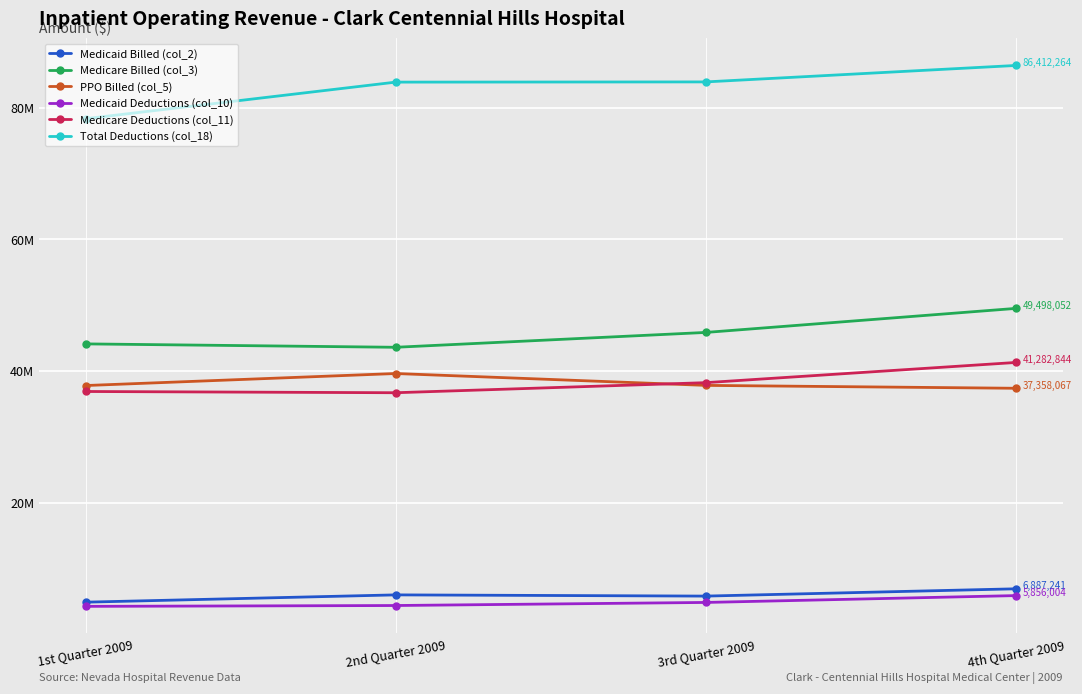

Reading left to right, transcribe all the data shown in this chart.

Medicaid Billed (col_2): 1st Quarter 2009=4854973	2nd Quarter 2009=5963262	3rd Quarter 2009=5778934	4th Quarter 2009=6887241
Medicare Billed (col_3): 1st Quarter 2009=44102971	2nd Quarter 2009=43586882	3rd Quarter 2009=45844070	4th Quarter 2009=49498052
PPO Billed (col_5): 1st Quarter 2009=37773816	2nd Quarter 2009=39600702	3rd Quarter 2009=37797559	4th Quarter 2009=37358067
Medicaid Deductions (col_10): 1st Quarter 2009=4219647	2nd Quarter 2009=4347230	3rd Quarter 2009=4814085	4th Quarter 2009=5856004
Medicare Deductions (col_11): 1st Quarter 2009=36869568	2nd Quarter 2009=36680896	3rd Quarter 2009=38212470	4th Quarter 2009=41282844
Total Deductions (col_18): 1st Quarter 2009=78318022	2nd Quarter 2009=83879308	3rd Quarter 2009=83911628	4th Quarter 2009=86412264